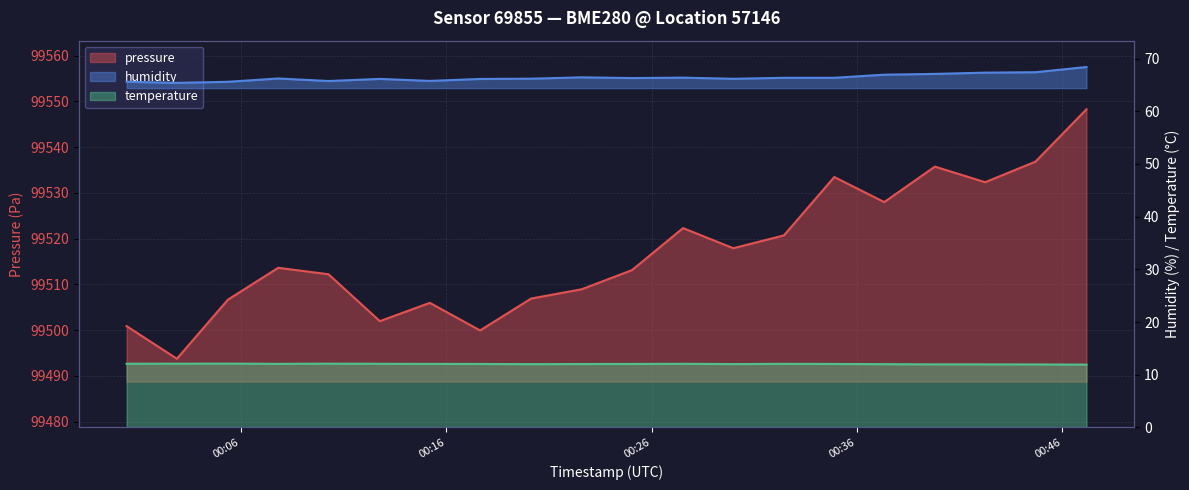

Count the temperature values in the range 12 to 13.

16